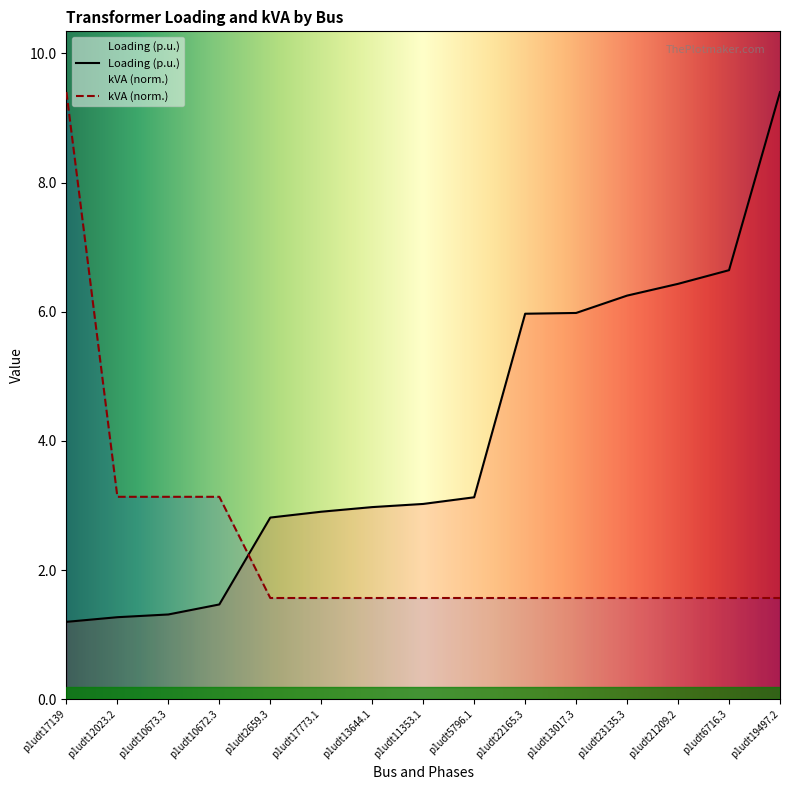

List the labels in order of kVA value, smallest first.

p1udt2659.3, p1udt17773.1, p1udt13644.1, p1udt11353.1, p1udt5796.1, p1udt22165.3, p1udt13017.3, p1udt23135.3, p1udt21209.2, p1udt6716.3, p1udt19497.2, p1udt12023.2, p1udt10673.3, p1udt10672.3, p1udt17139